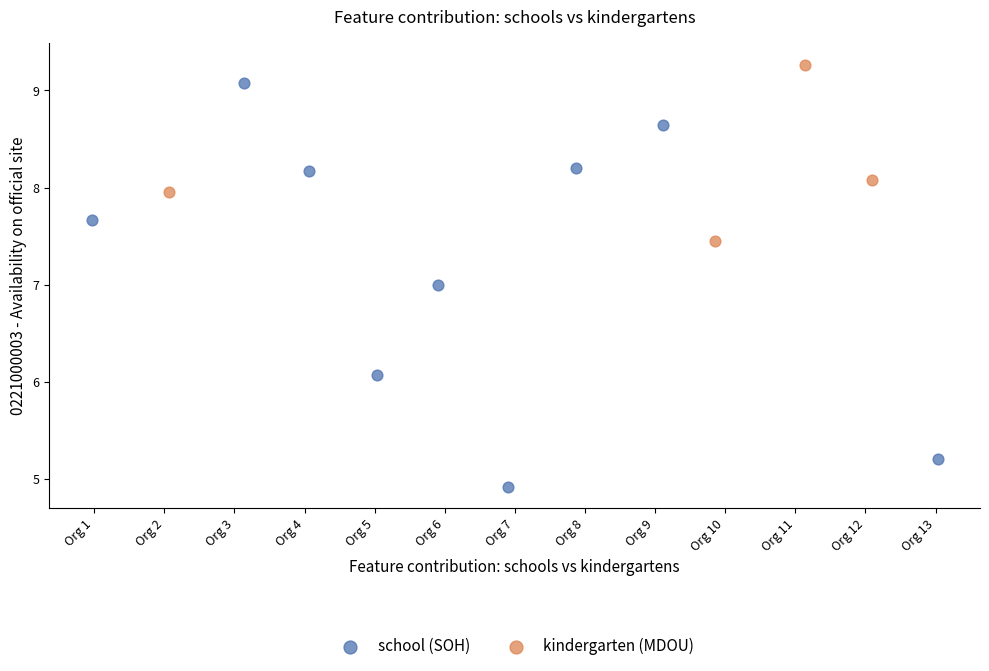

Which series contains the highest Y value?

kindergarten (MDOU)